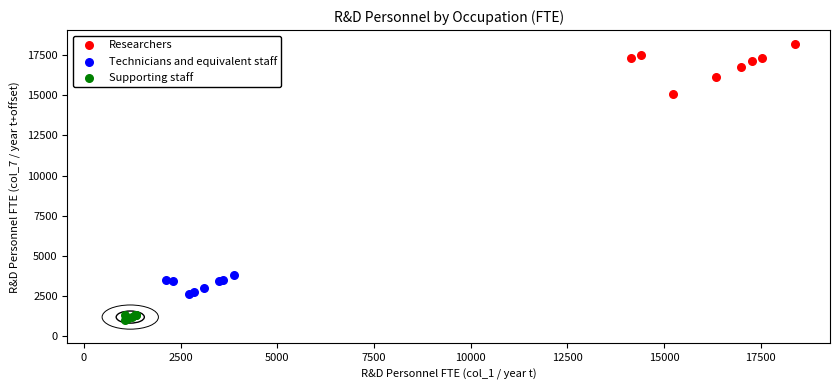

Which series reaches the maximum Y coordinate?

Researchers